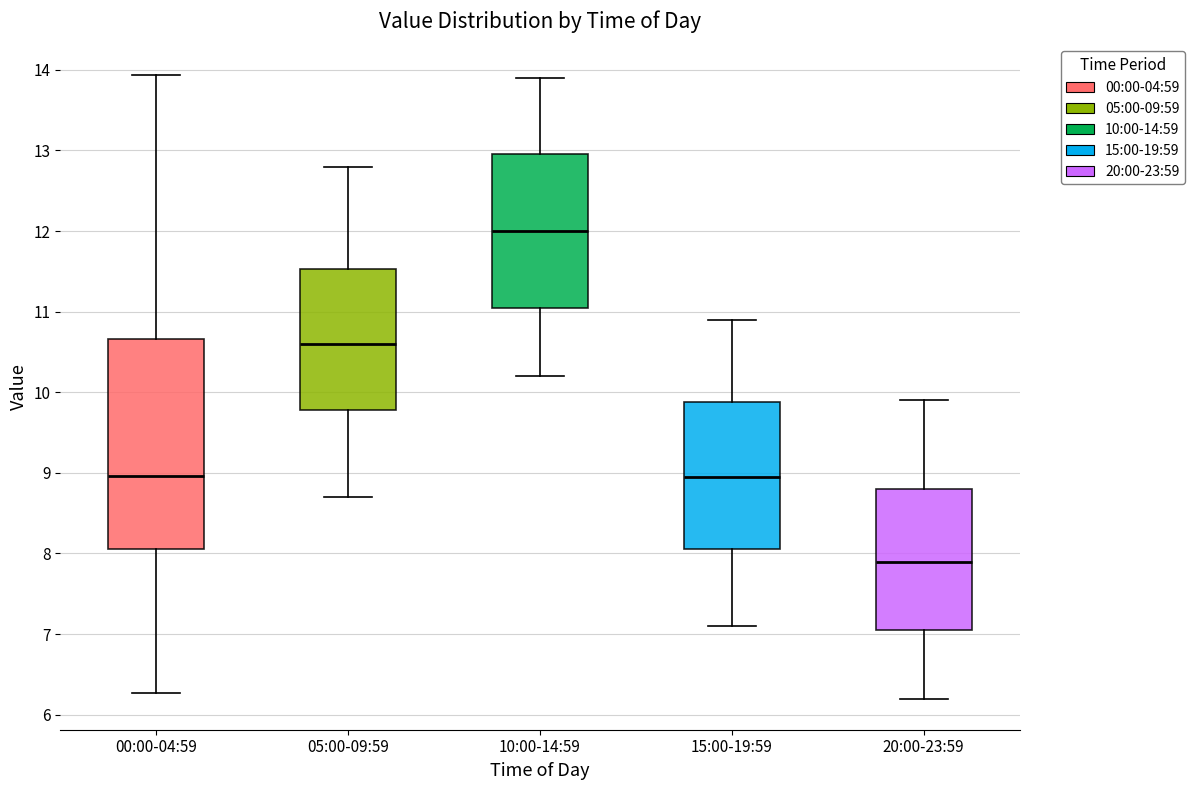

Reading left to right, read every box against the y-axis: the position of its median line, the range the box covers, and the ends of its whiskers. The values are not printed on the chart, so give them approximately, as read against the axis.

00:00-04:59: median 9.0, box 8.1 to 10.7, whiskers 6.3 to 13.9
05:00-09:59: median 10.6, box 9.8 to 11.5, whiskers 8.7 to 12.8
10:00-14:59: median 12.0, box 11.1 to 13.0, whiskers 10.2 to 13.9
15:00-19:59: median 9.0, box 8.1 to 9.9, whiskers 7.1 to 10.9
20:00-23:59: median 7.9, box 7.1 to 8.8, whiskers 6.2 to 9.9